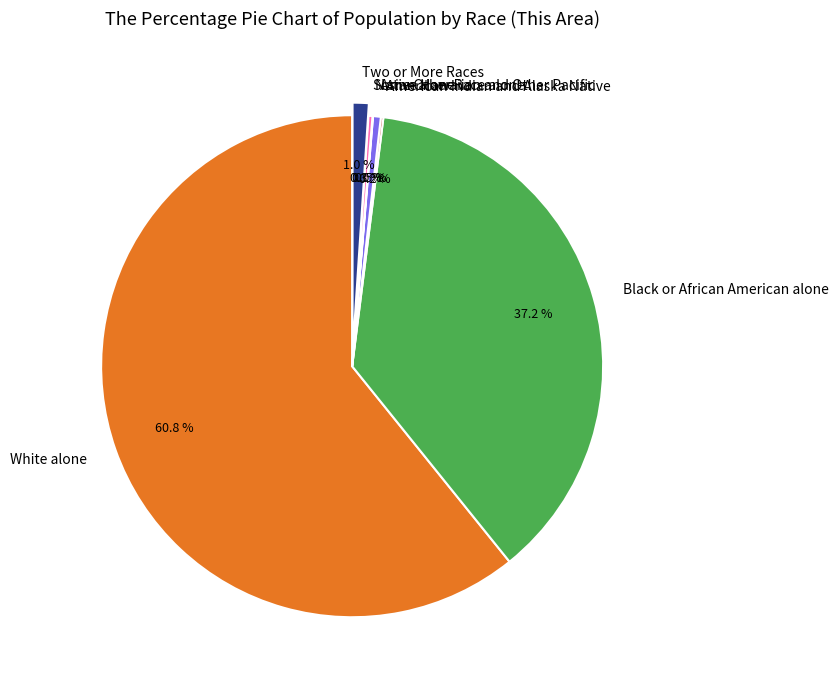

What percentage is NOT represented by Asian alone?

99.5%